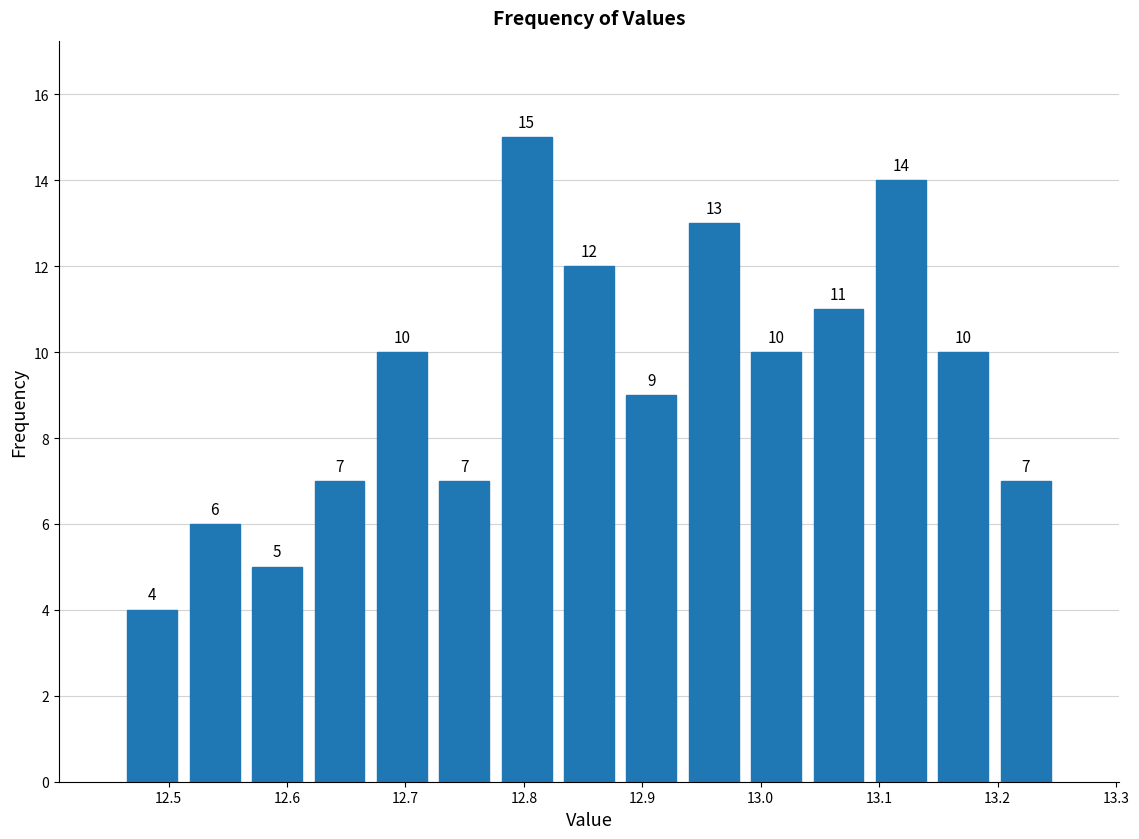

Reading left to right, transcribe this chart: for each bar, give the range it covers on the x-axis and its height. The bar edges are not printed on the chart, so give them approximately, as read against the axis.

12.46 to 12.51: 4
12.51 to 12.57: 6
12.57 to 12.62: 5
12.62 to 12.67: 7
12.67 to 12.72: 10
12.72 to 12.78: 7
12.78 to 12.83: 15
12.83 to 12.88: 12
12.88 to 12.93: 9
12.93 to 12.99: 13
12.99 to 13.04: 10
13.04 to 13.09: 11
13.09 to 13.14: 14
13.14 to 13.20: 10
13.20 to 13.25: 7